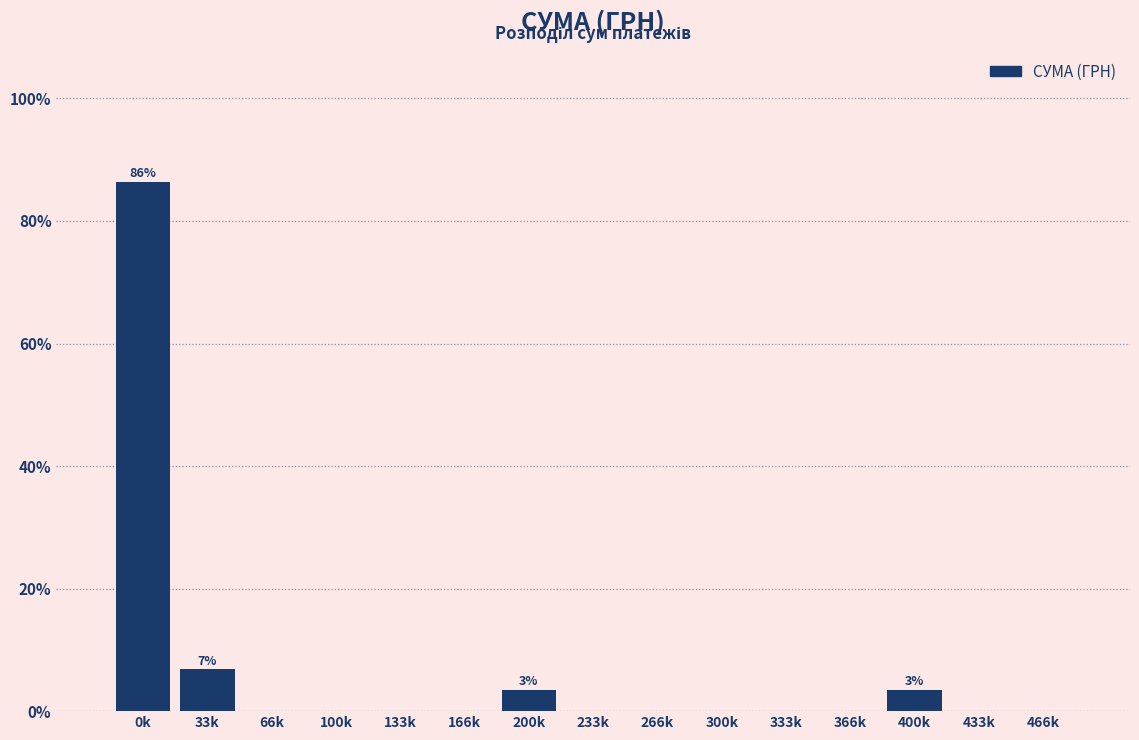

Reading left to right, what are all the values shown in this chart?

0k=86.4	33k=6.8	66k=0.0	100k=0.0	133k=0.0	166k=0.0	200k=3.4	233k=0.0	266k=0.0	300k=0.0	333k=0.0	366k=0.0	400k=3.4	433k=0.0	466k=0.0